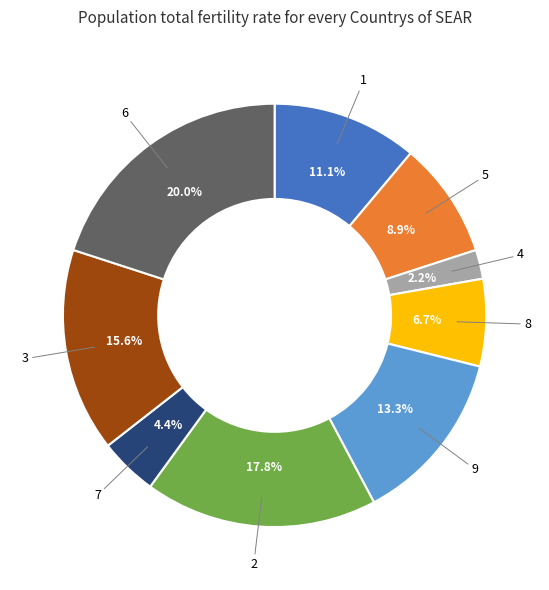

What is the ratio of the value at 1 to the value at 2?

0.6